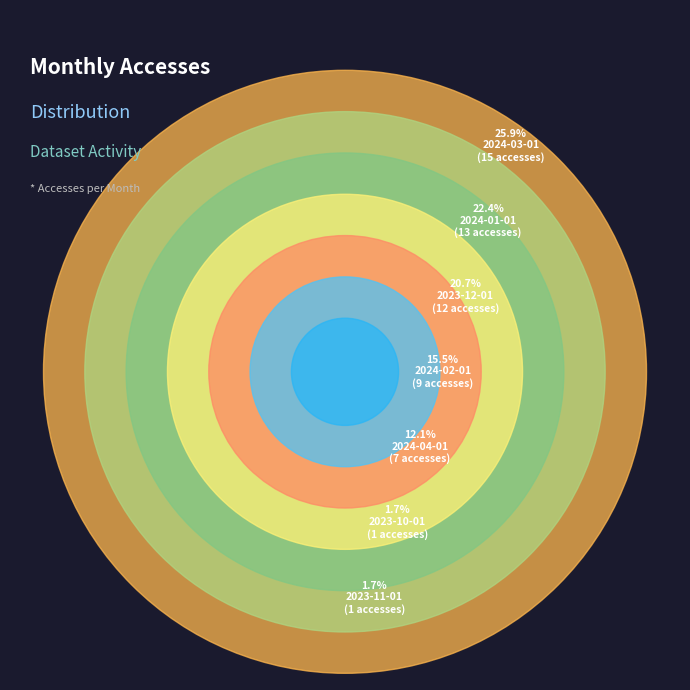

Which slice is the smallest?

2023-10-01